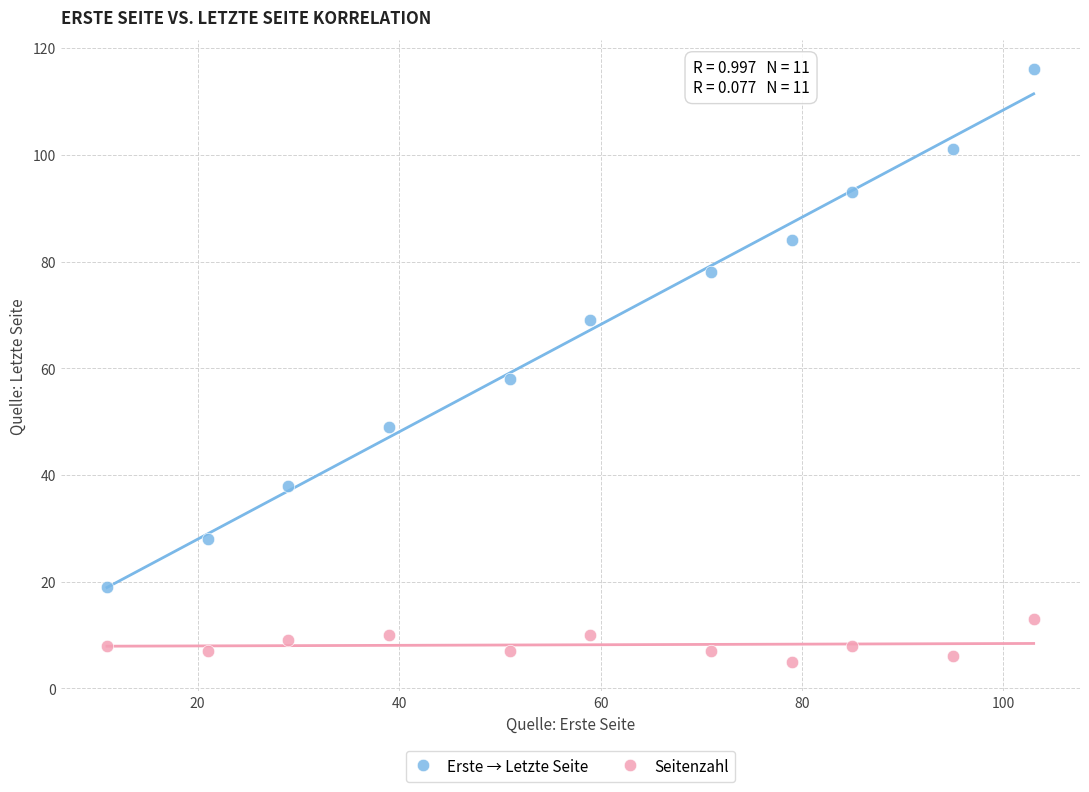

Which series contains the lowest Y value?

Seitenzahl